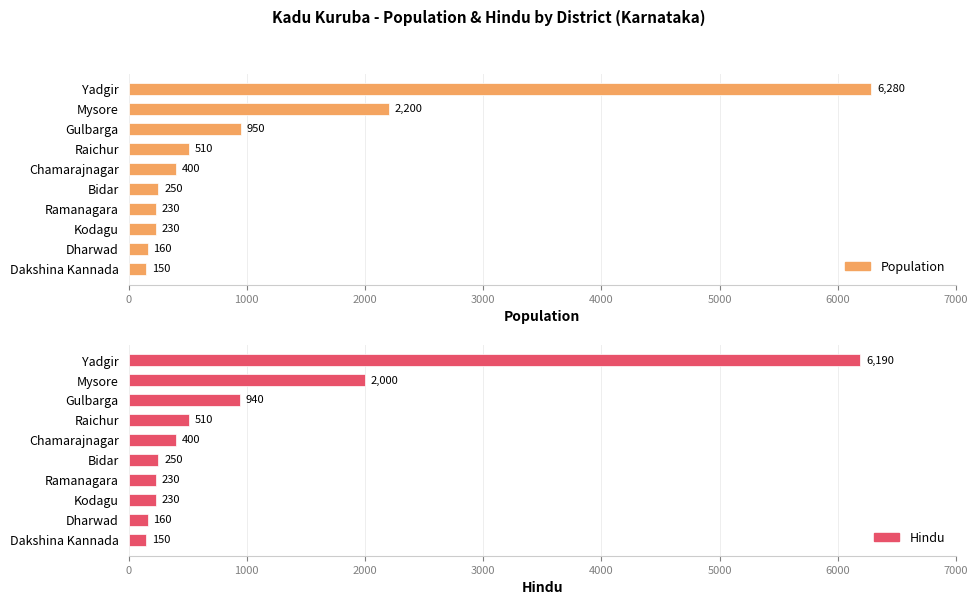

What is the highest value of the Population series?

6280